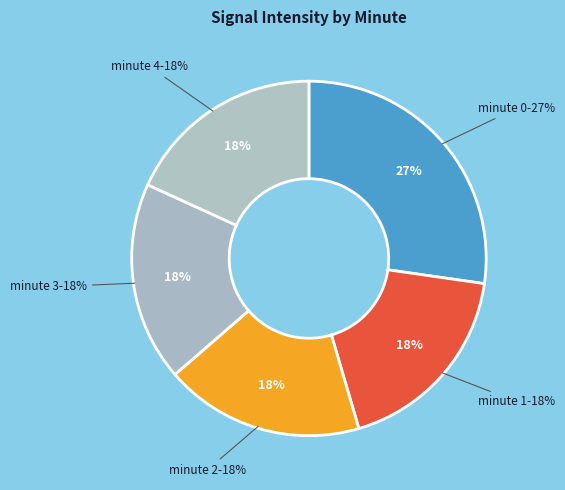

How many segments does this pie chart have?

5